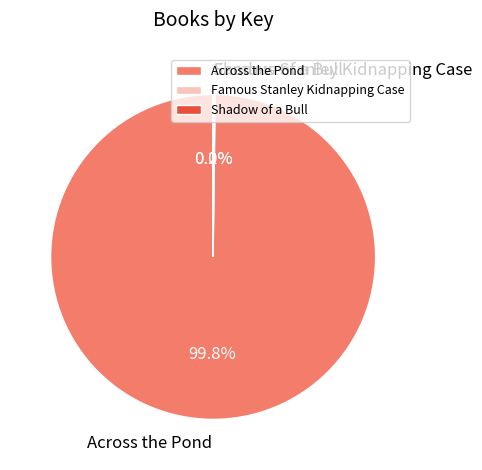

Which category has the biggest portion of the pie?

Across the Pond